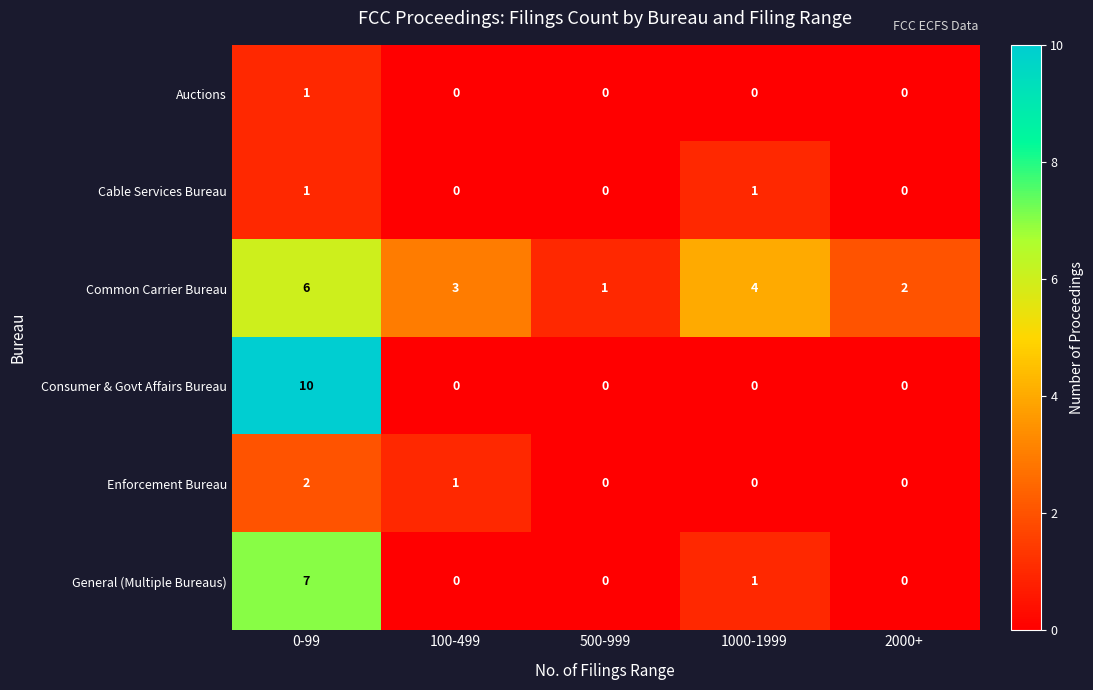

At which category is the sum across all series the highest?

0-99